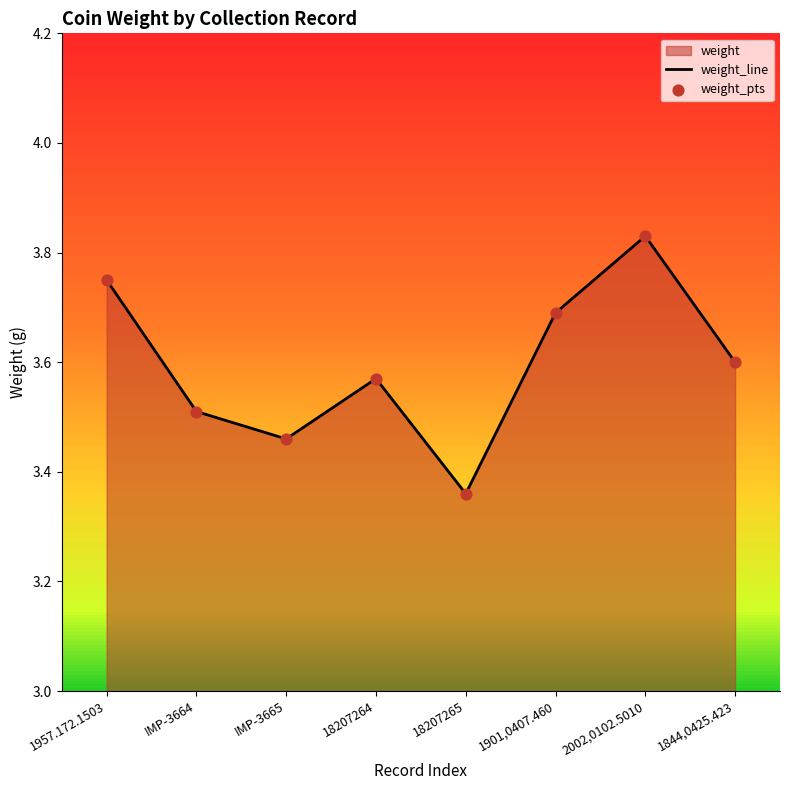

At how many categories does at least one series exceed 3?

8